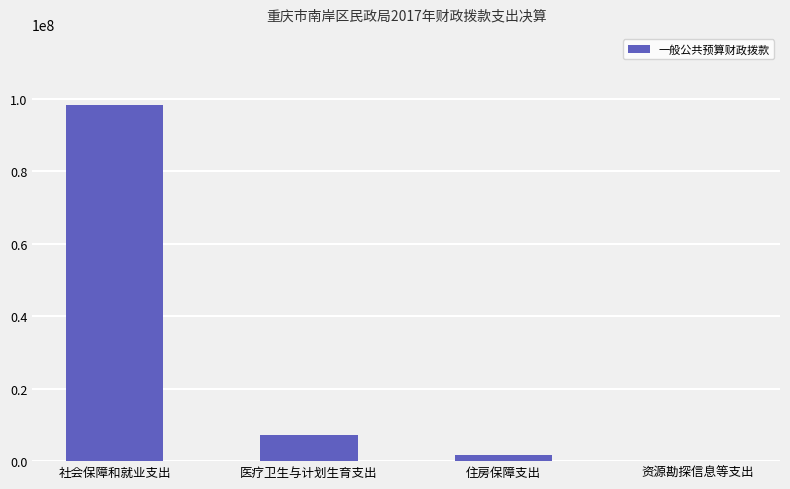

How many series are shown in this chart?

1